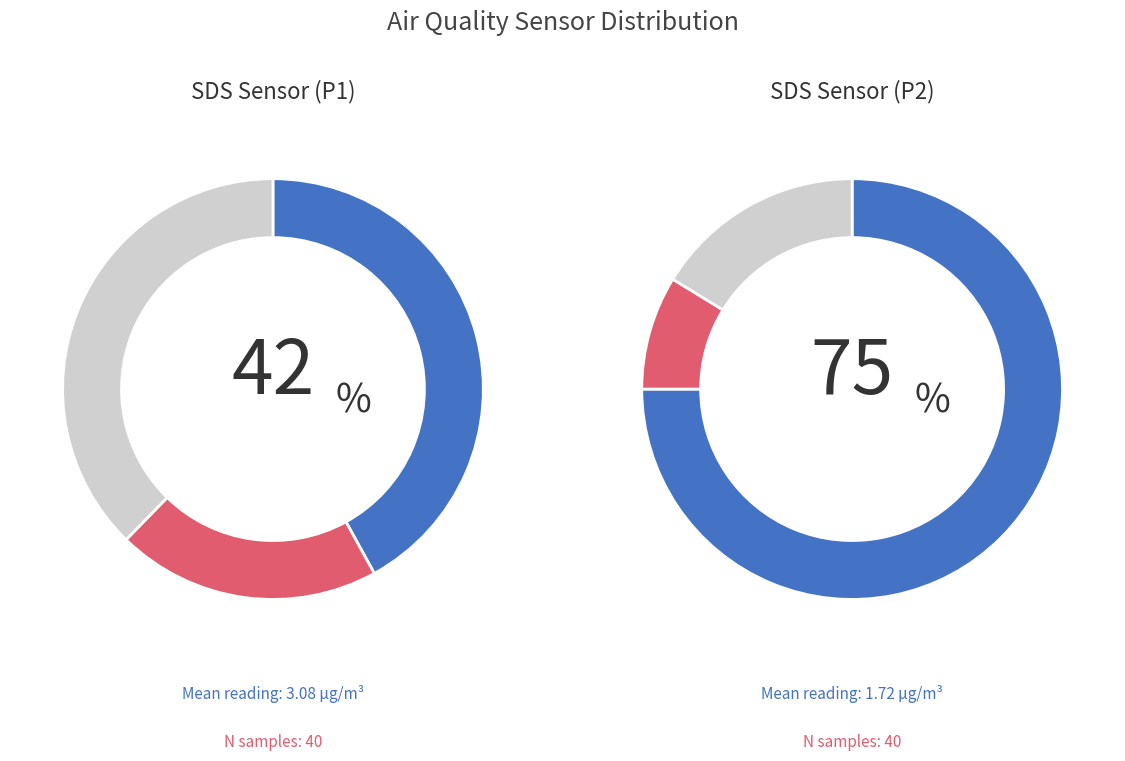

Which has a higher value, 15 or samples?

samples